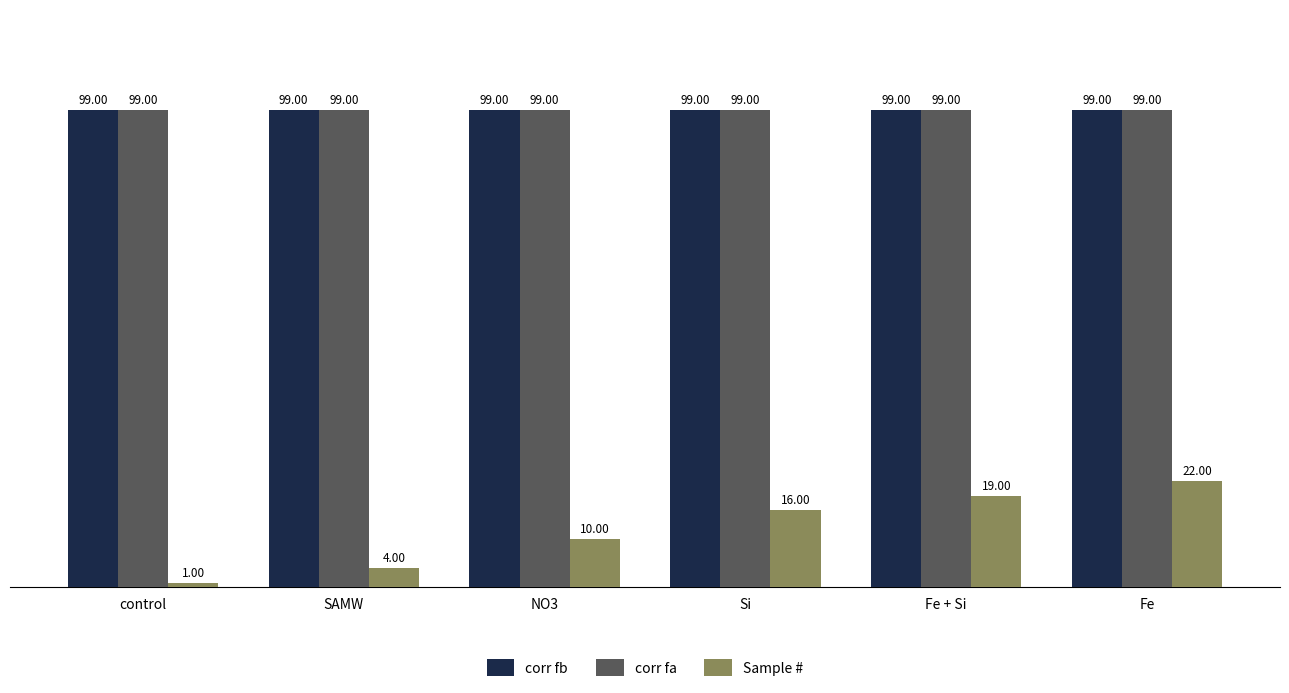

What is the label of the 2nd bar from the left?

SAMW